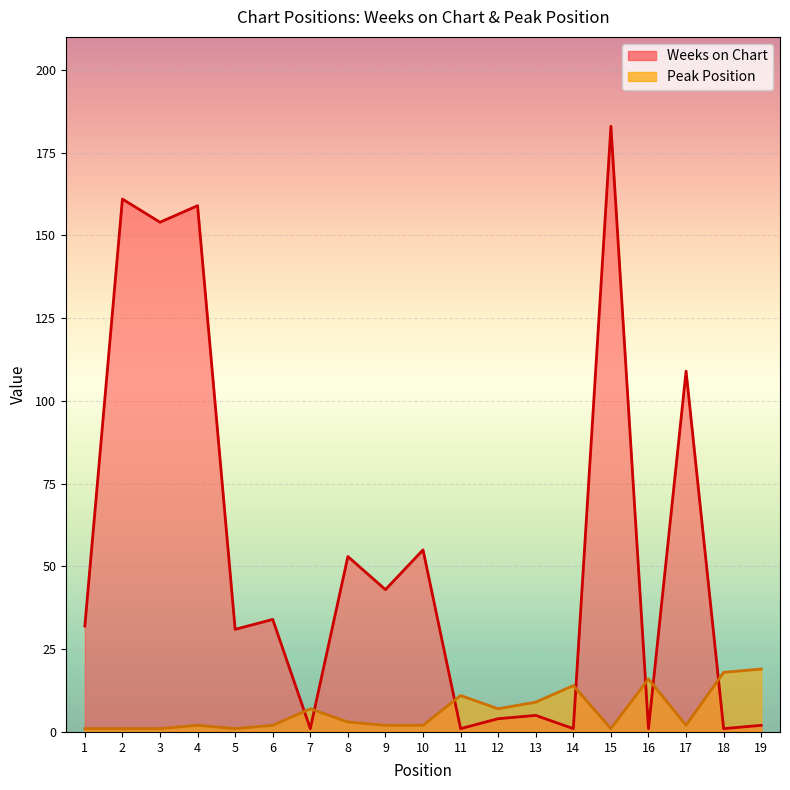

Which series has the largest range (max minus min)?

Weeks on Chart